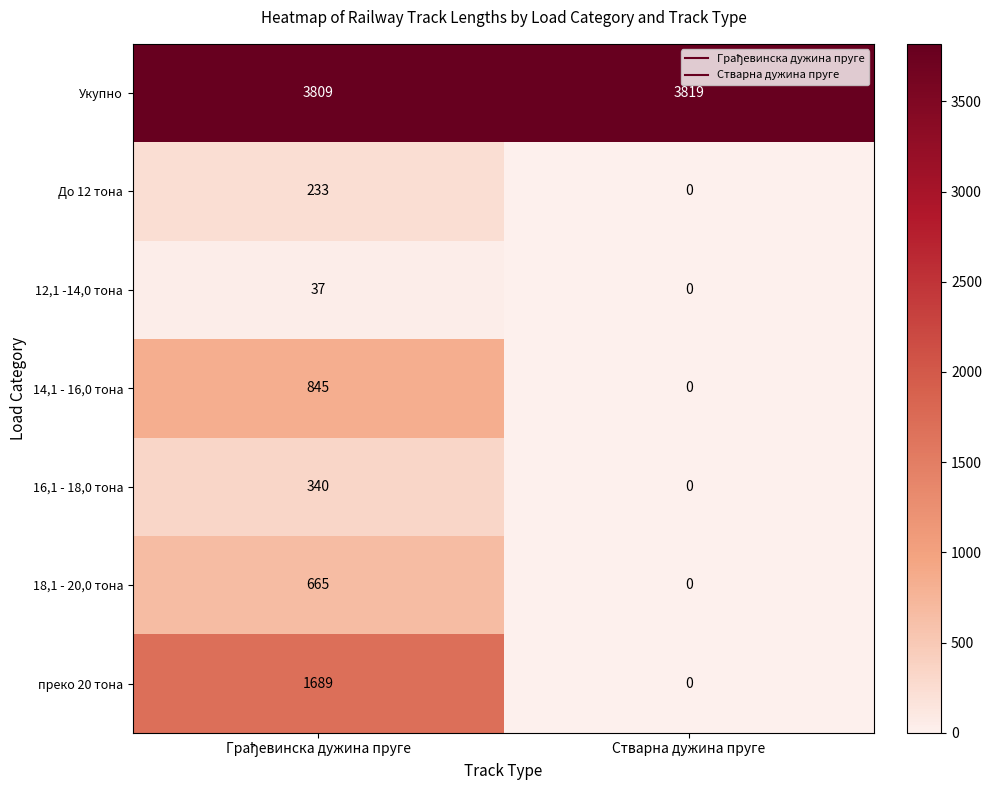

Reading left to right, what are all the values shown in this chart?

Укупно: 3809	3819
До 12 тона: 233	0
12,1 -14,0 тона: 37	0
14,1 - 16,0 тона: 845	0
16,1 - 18,0 тона: 340	0
18,1 - 20,0 тона: 665	0
преко 20 тона: 1689	0